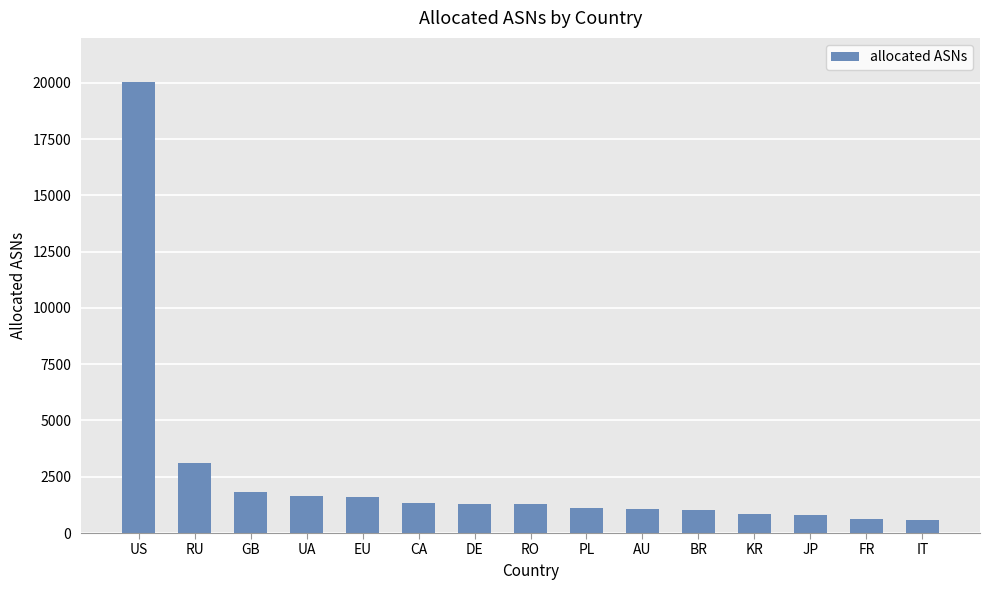

What is the smallest value displayed?

596